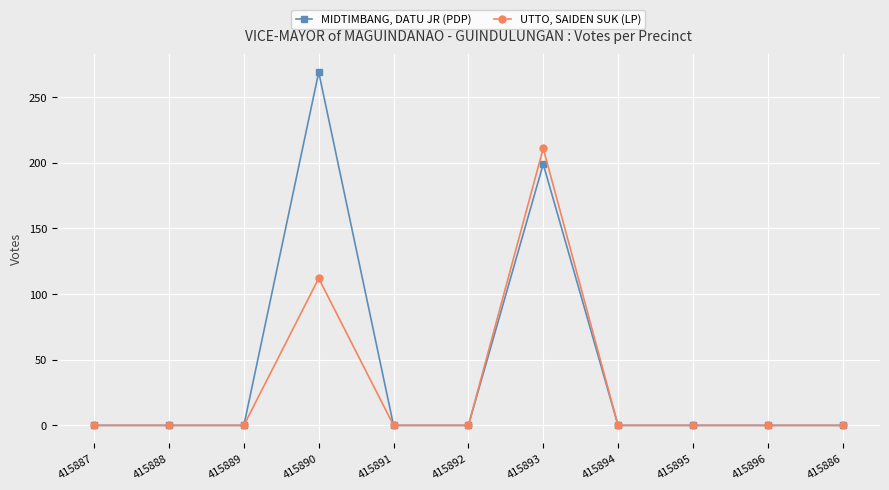

What is the label of the 5th point from the left?

415891